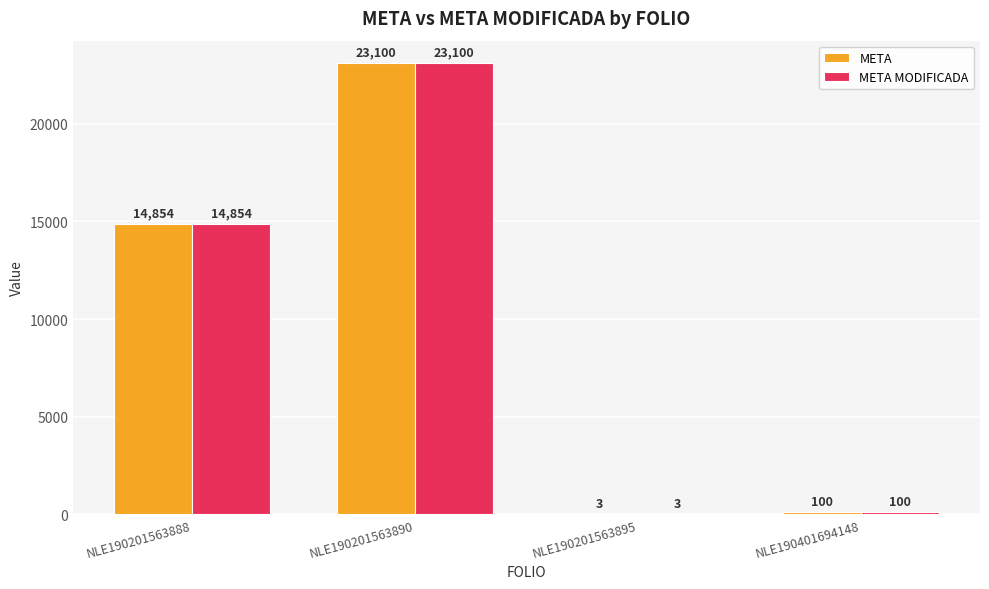

True or false: META MODIFICADA has a value of 14854 at NLE190201563888.

True